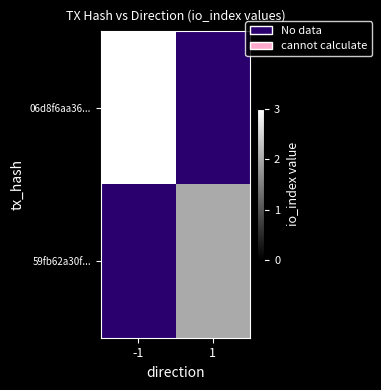

Between -1 and 1, which is larger?

1